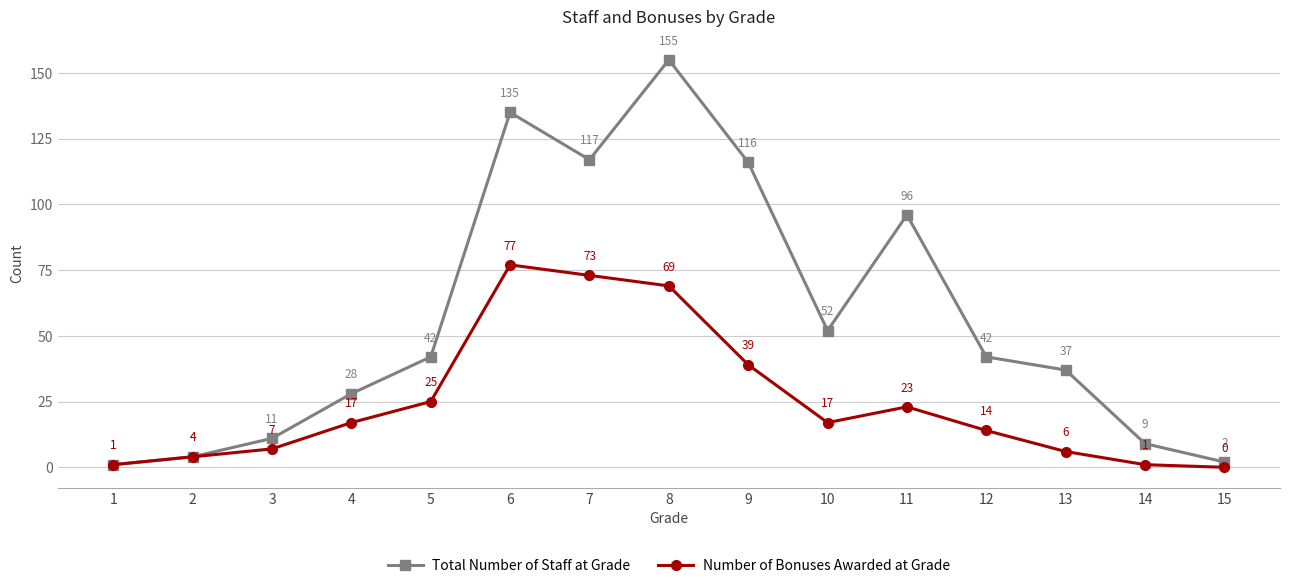

The Number of Bonuses Awarded at Grade series shows 15 at 5. True or false?

False